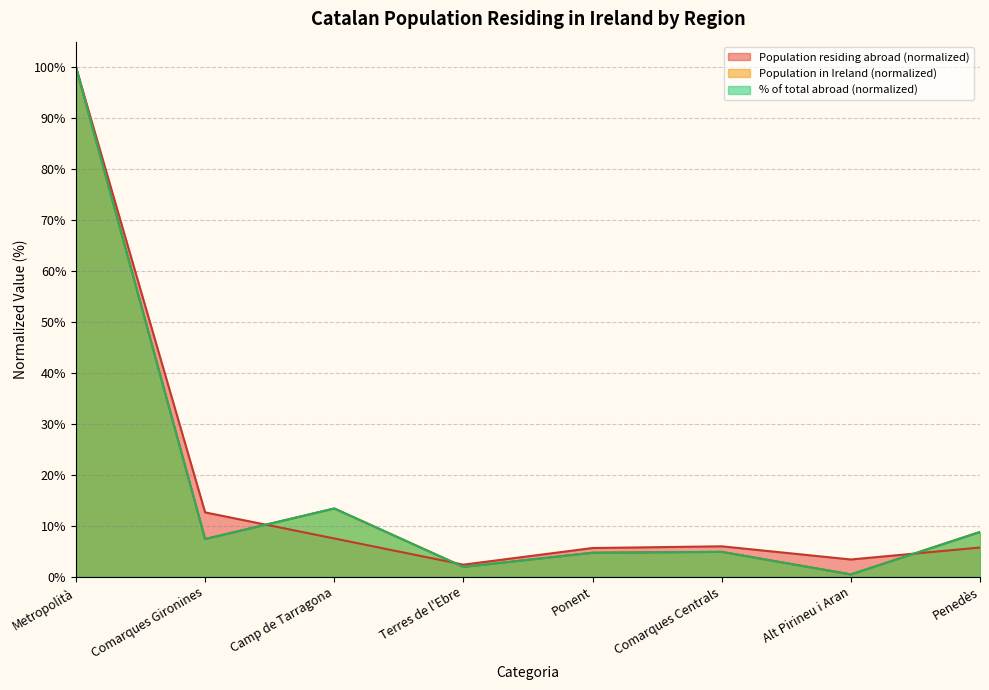

Which series has the largest total across all categories?

Population residing abroad